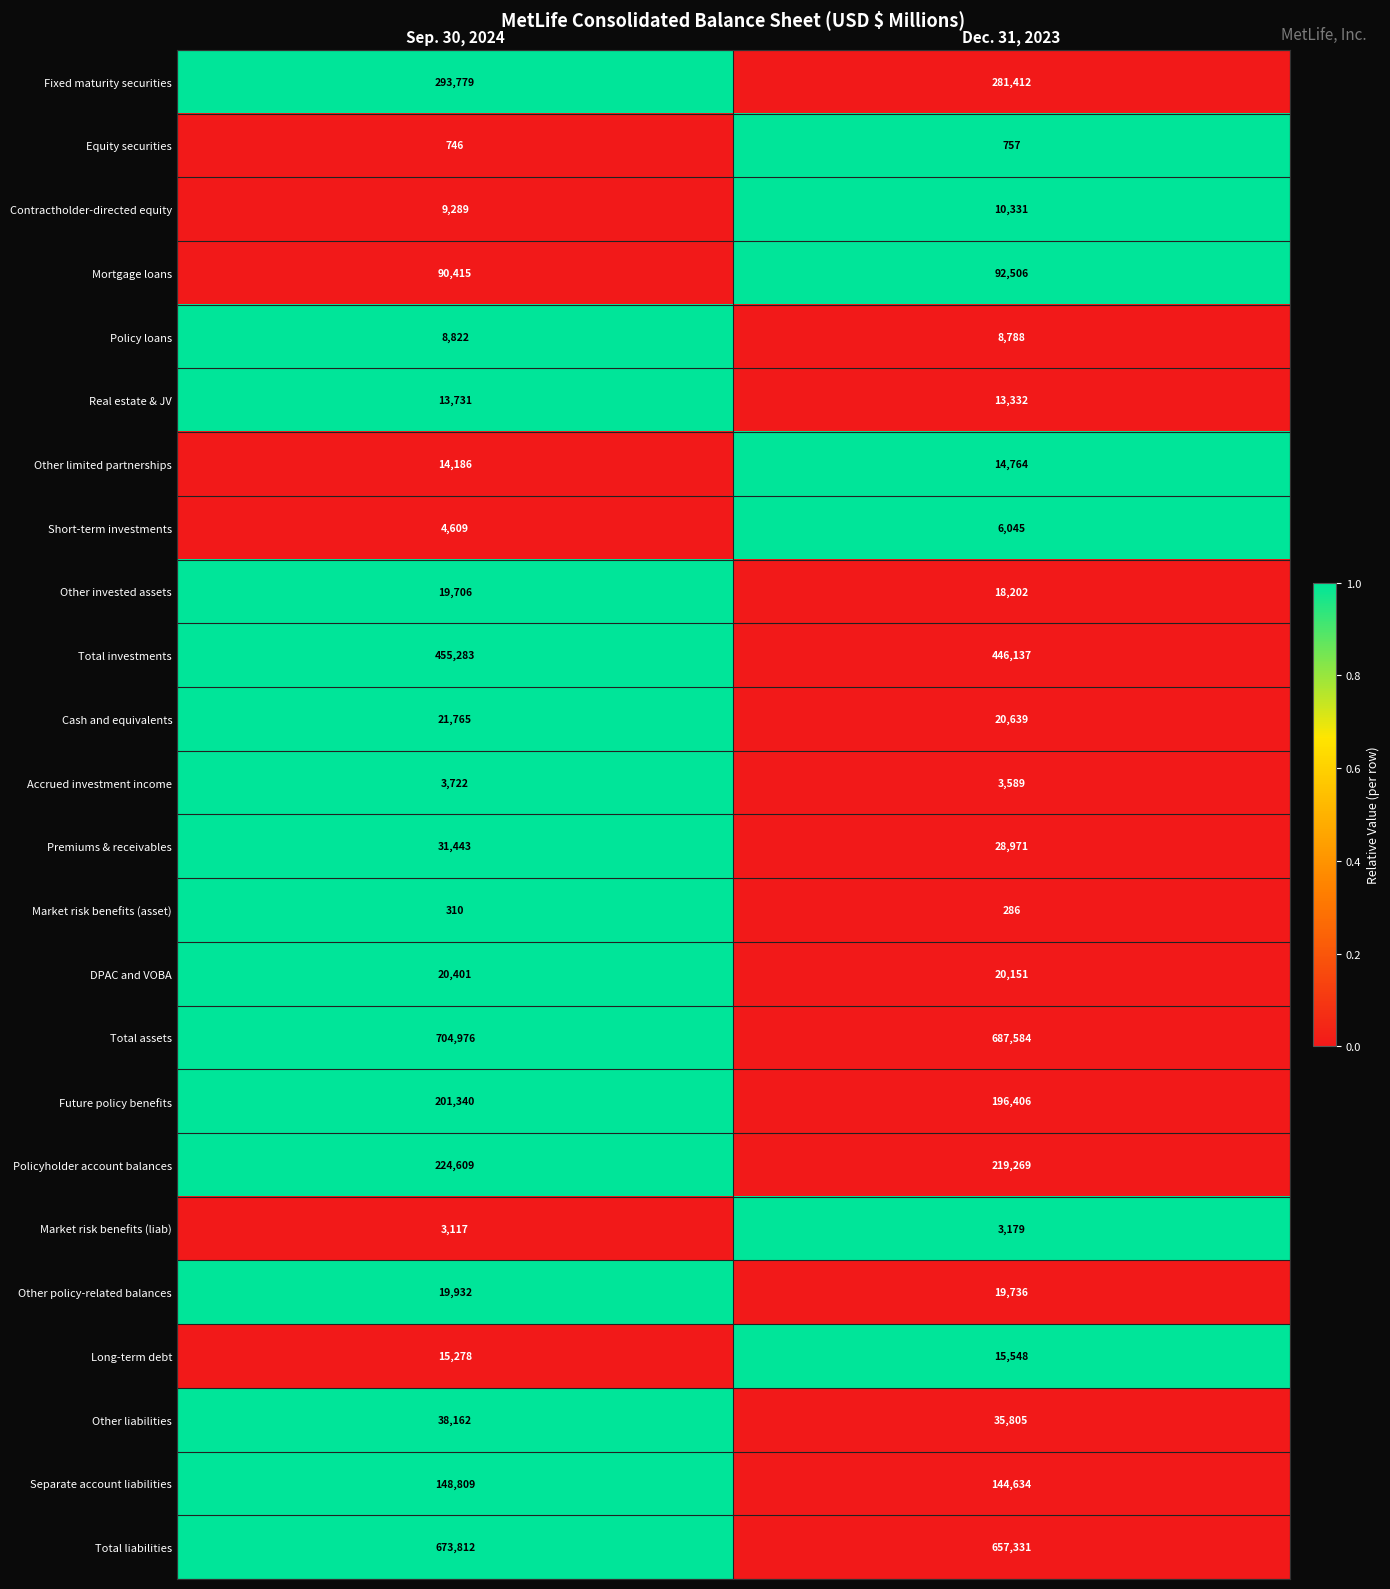

Read the Total investments value at Sep. 30, 2024, to the nearest 10.

455280